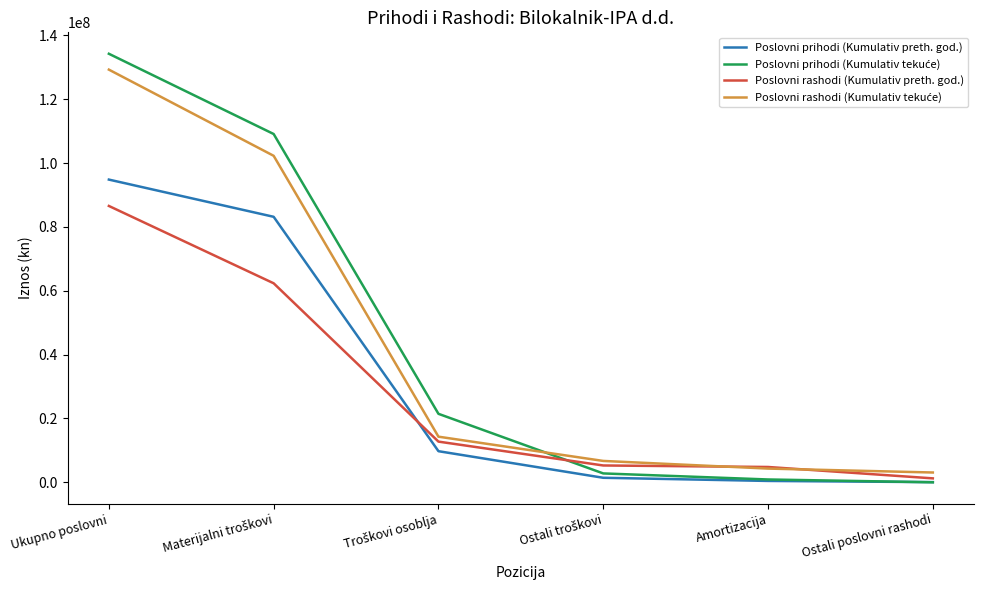

What is the total value across all series at Ukupno poslovni?

444912064